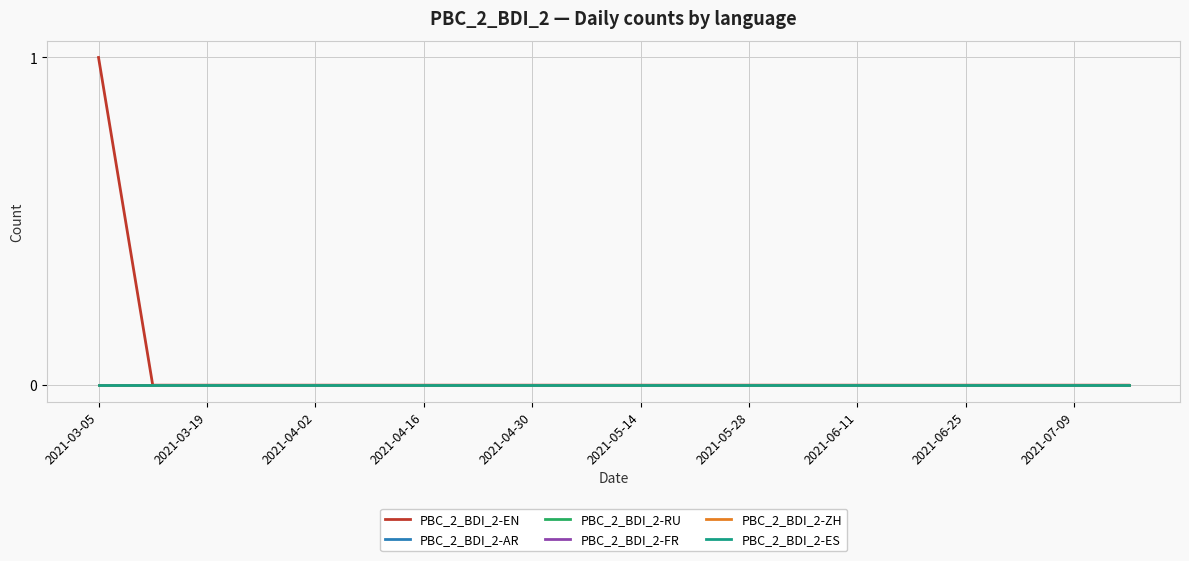

Does the chart display data point markers on the line(s)?

No